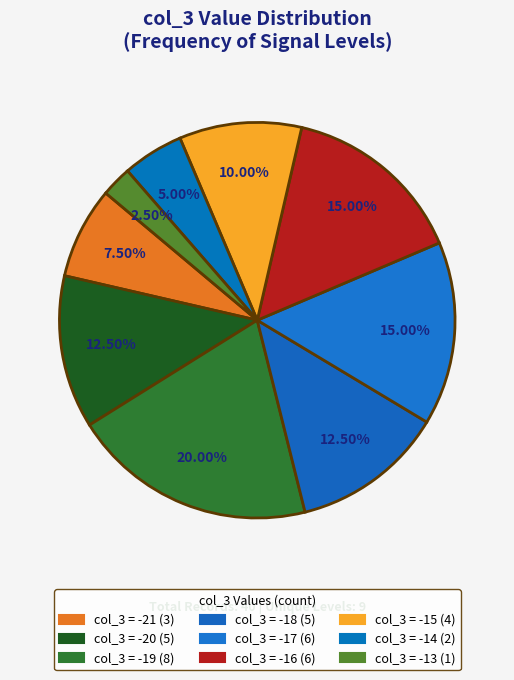

Is there a majority slice in this chart?

No